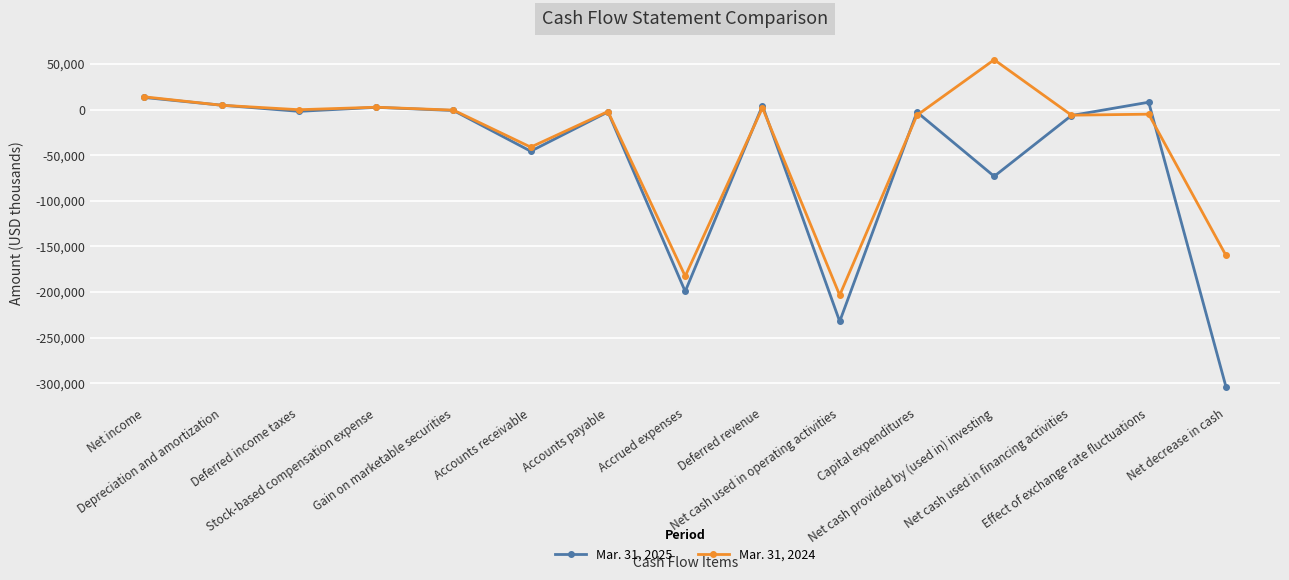

What value does the Mar. 31, 2024 series have at Capital expenditures, to the nearest 10?

-6170